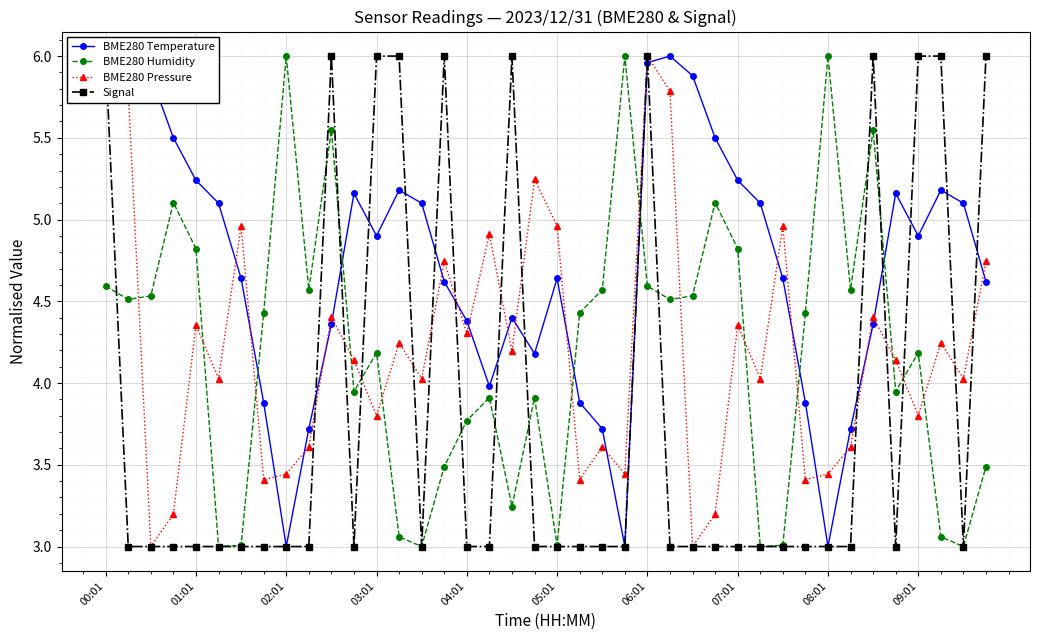

Which series has the widest spread of values?

BME280 Temperature